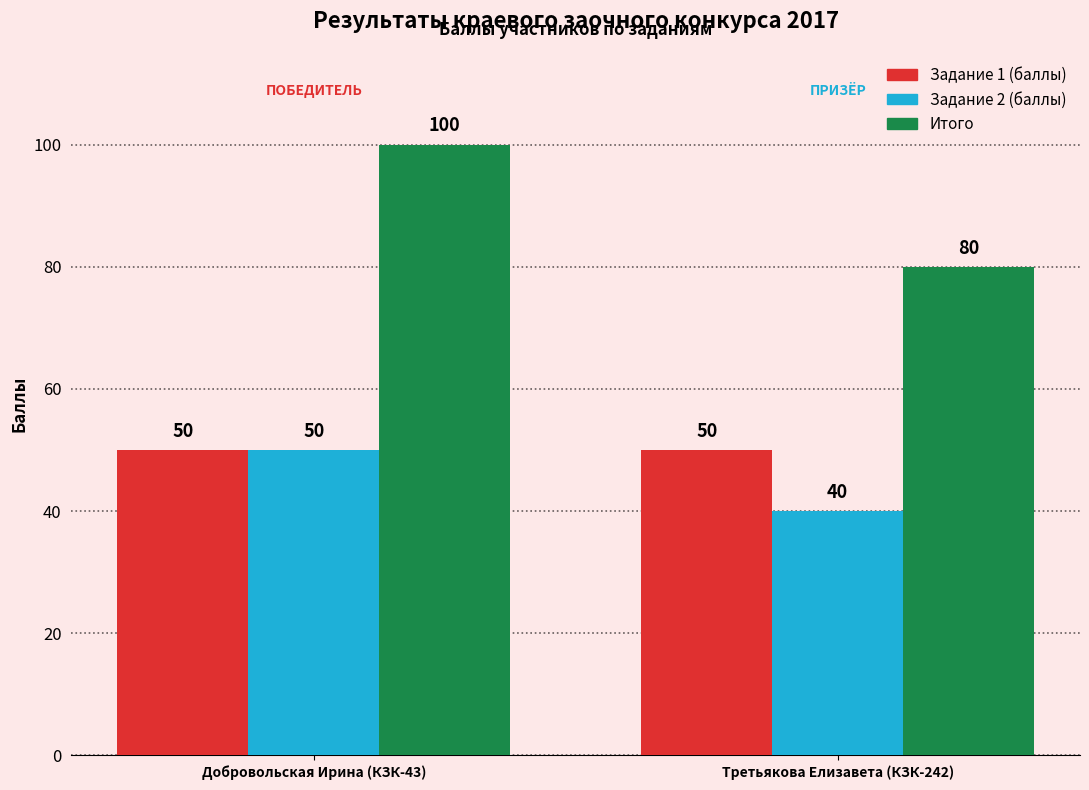

What is the sum of all Задание 1 (баллы) values?

100